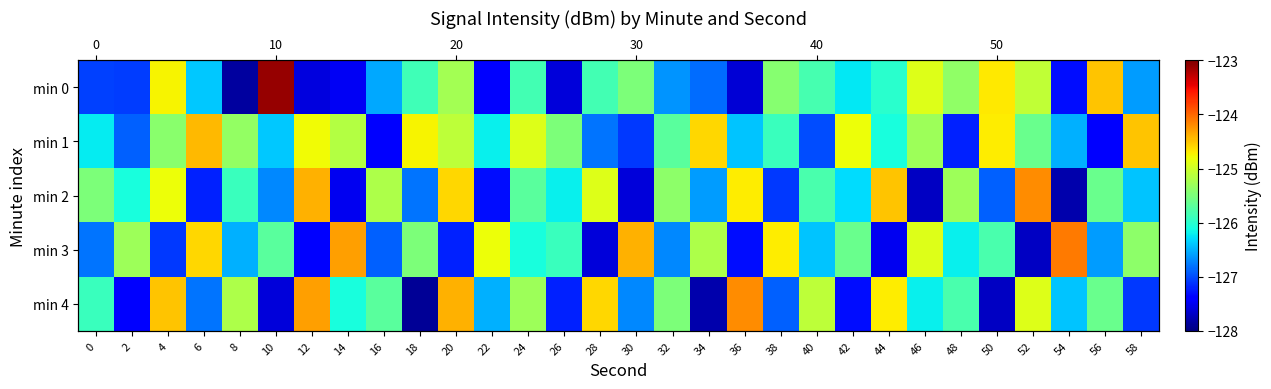

List the labels in order of min 0 value, largest first.

10, 56, 50, 4, 46, 52, 20, 48, 38, 30, 40, 24, 28, 18, 44, 42, 6, 16, 58, 32, 34, 0, 2, 54, 22, 14, 12, 26, 36, 8